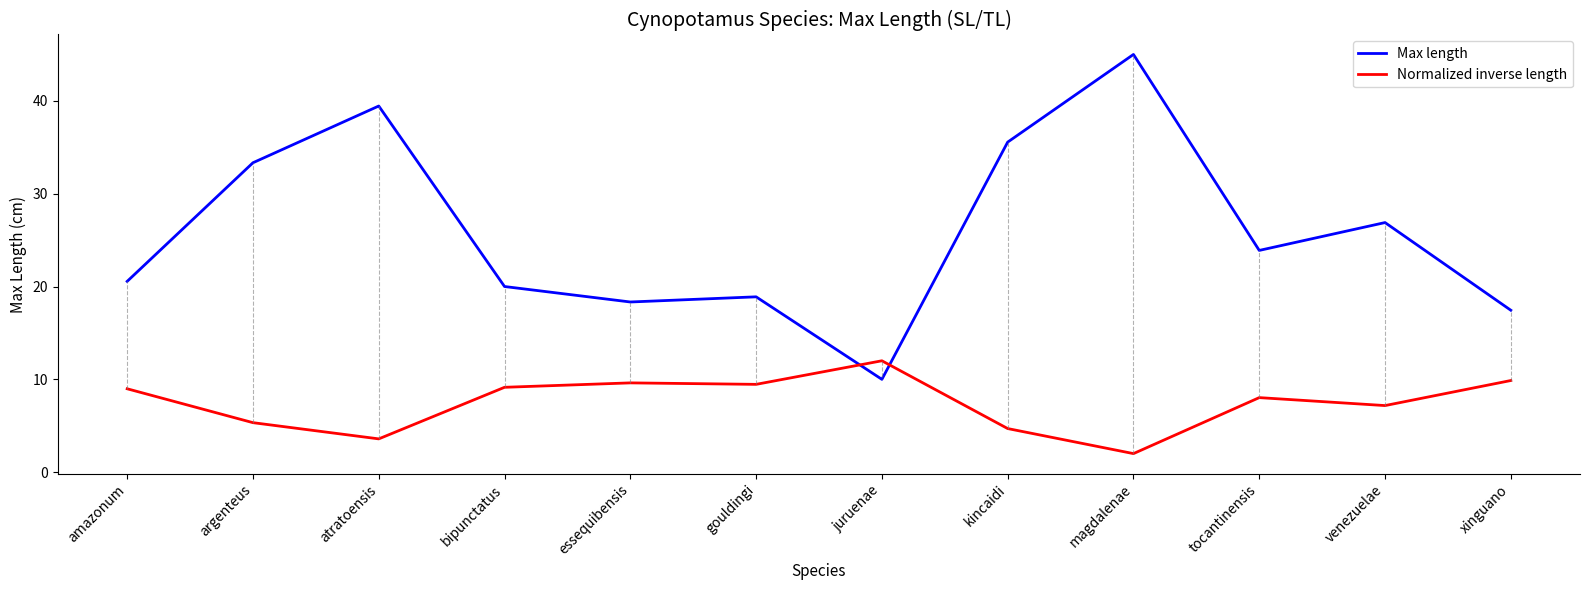

What is the highest value of the Normalized inverse length series?

12.0